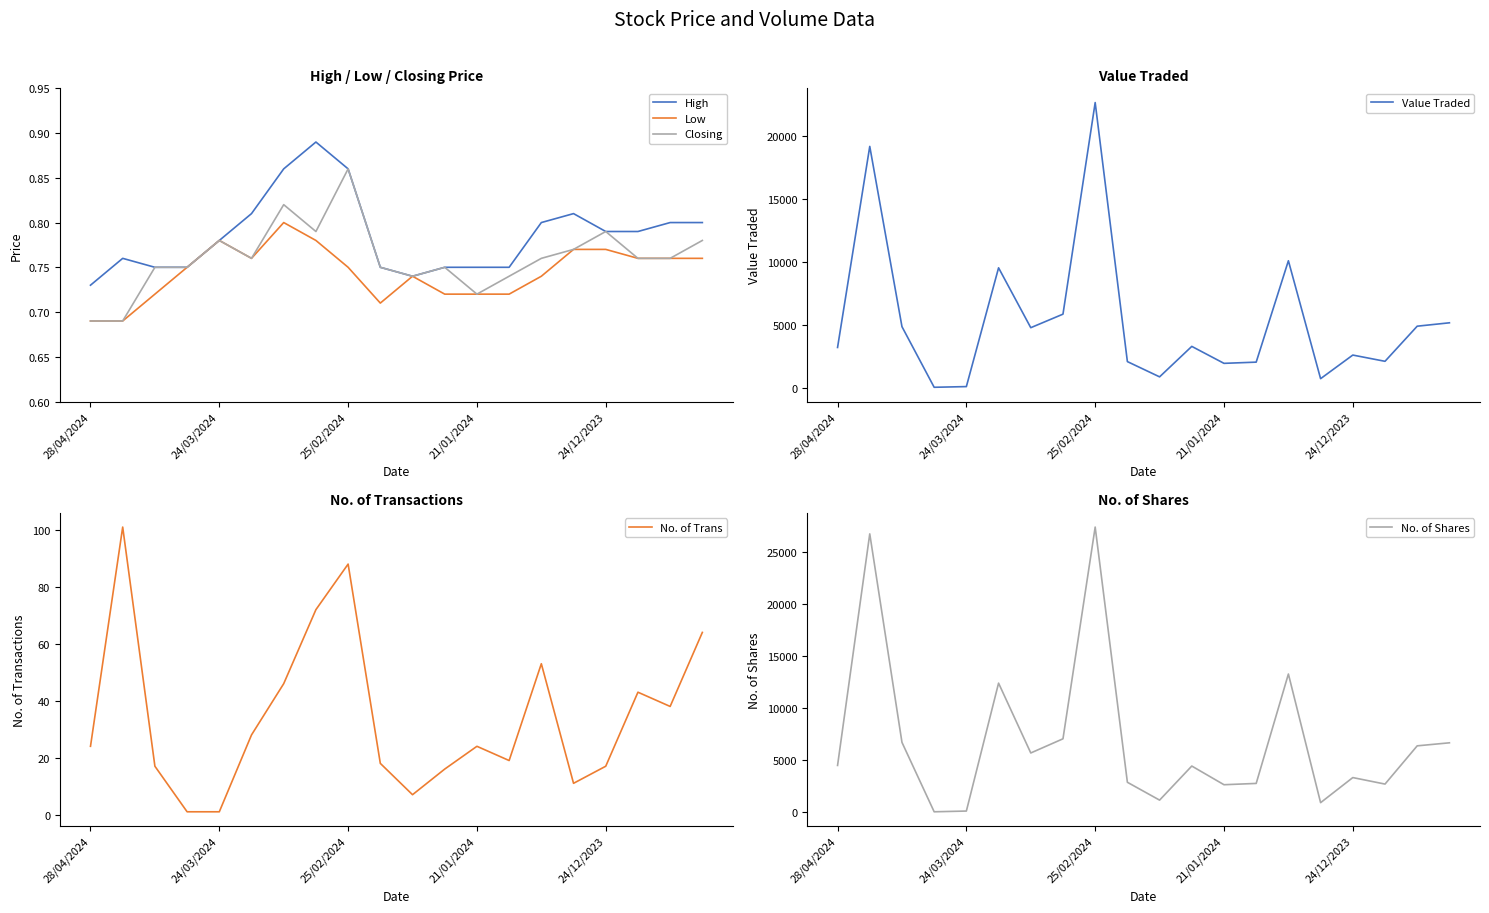

Is it true that No. of Shares equals 27386 at 25/02/2024?

True